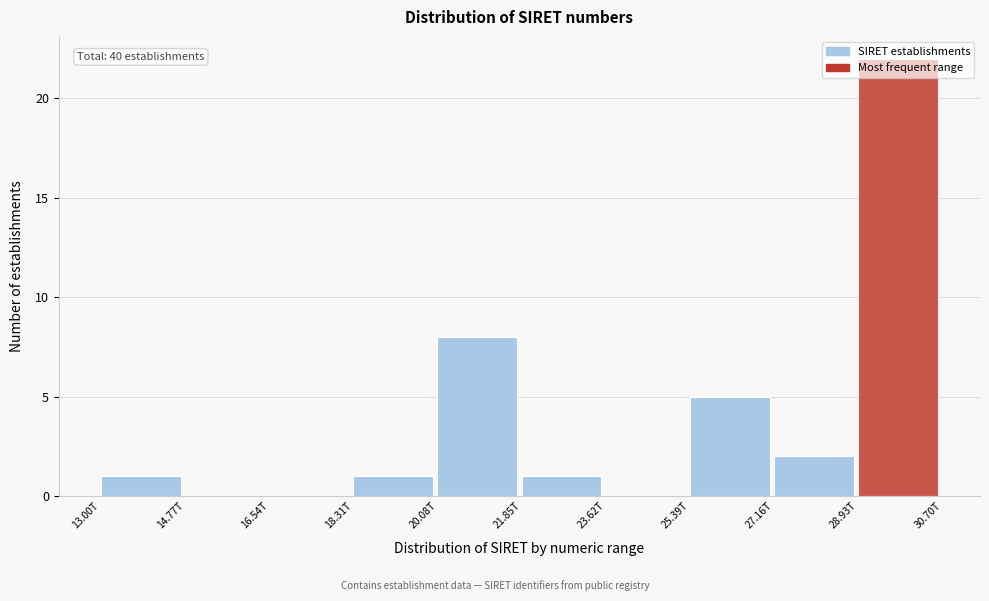

What is the ratio of the value at 13.00T to the value at 27.16T?

0.5